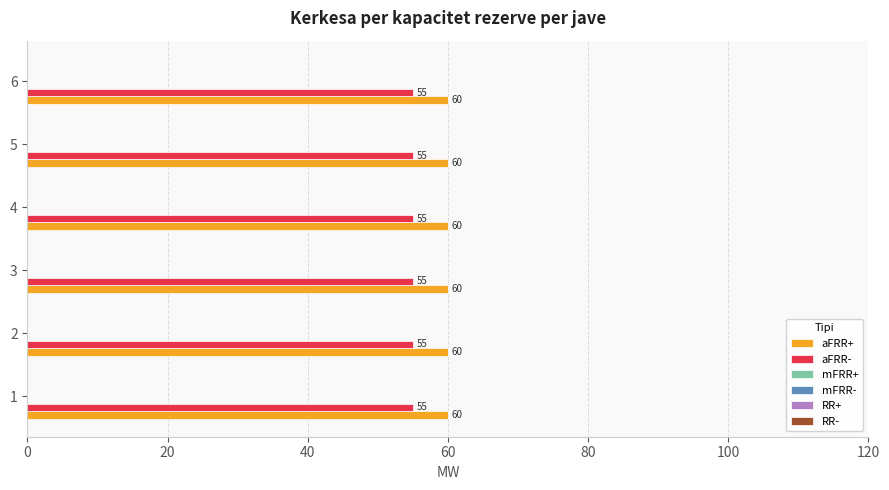

What is the total value across all series at 4?

115